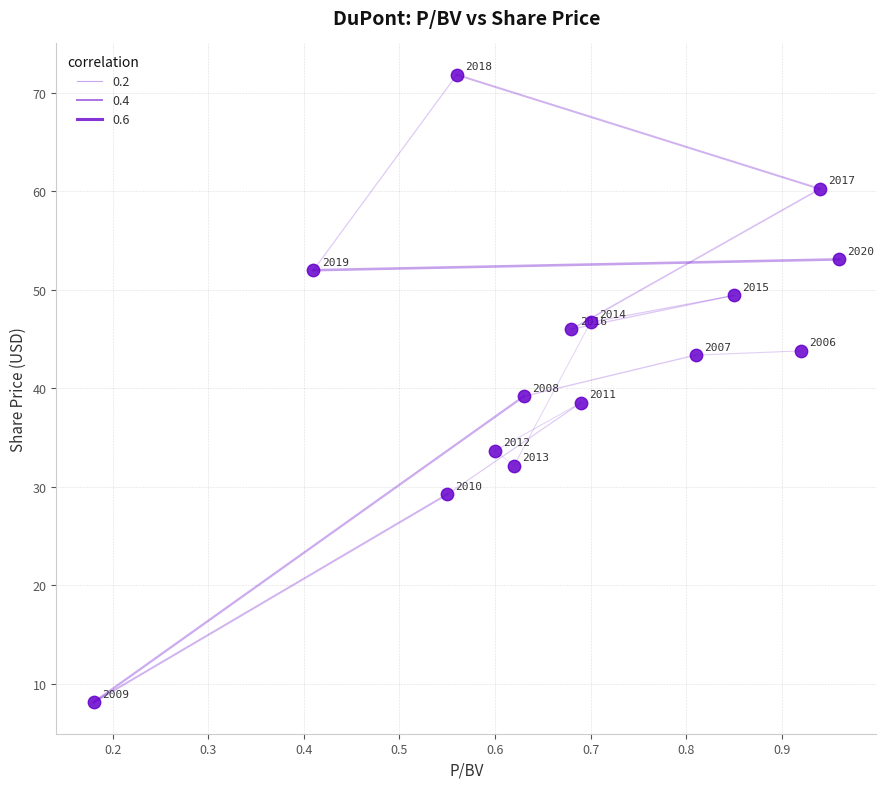

What Y value in the scatter plot is closest to 39?

39.2